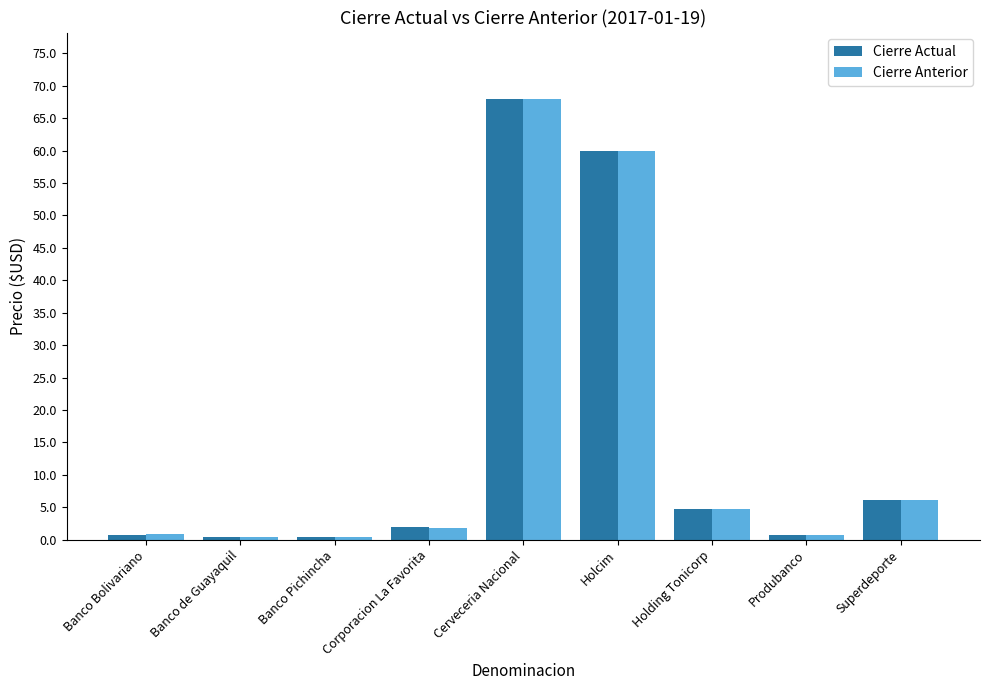

At how many categories does at least one series exceed 36?

2